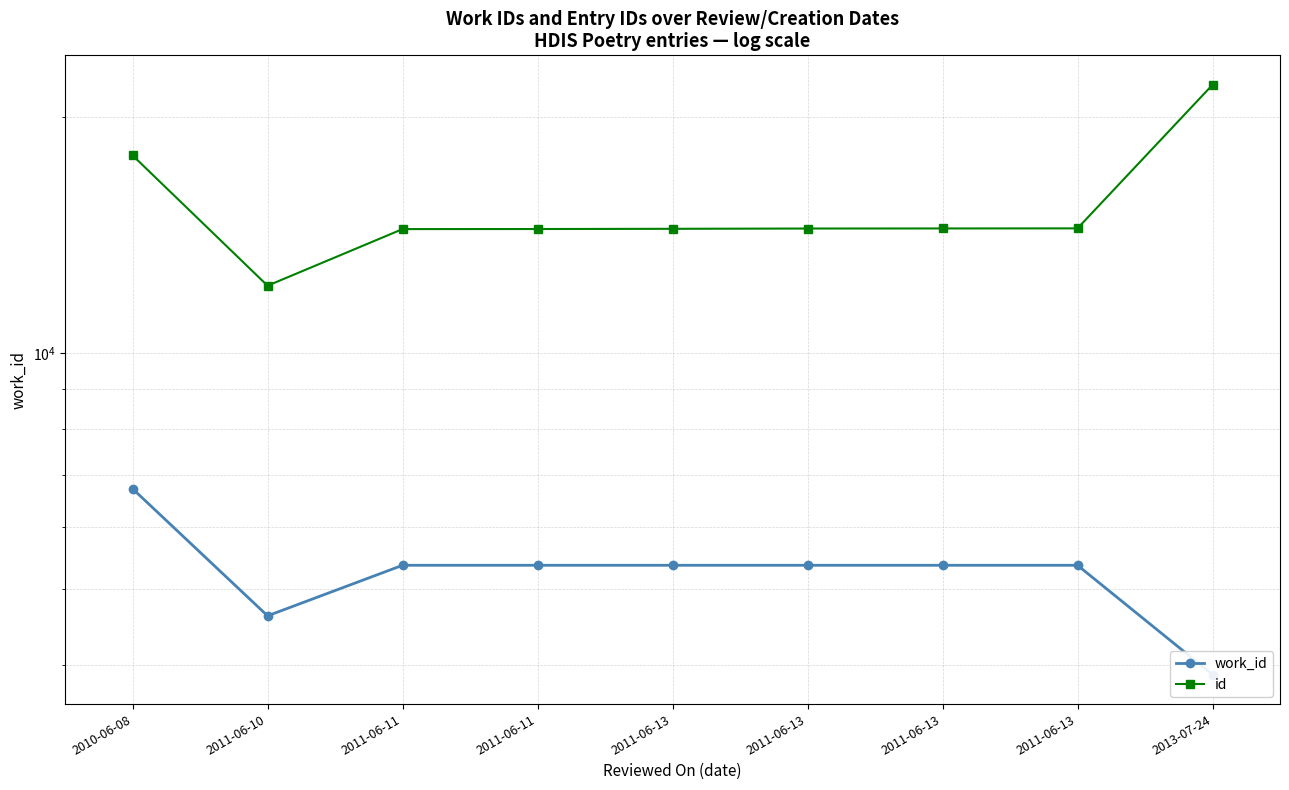

True or false: id and work_id cross at least once.

False